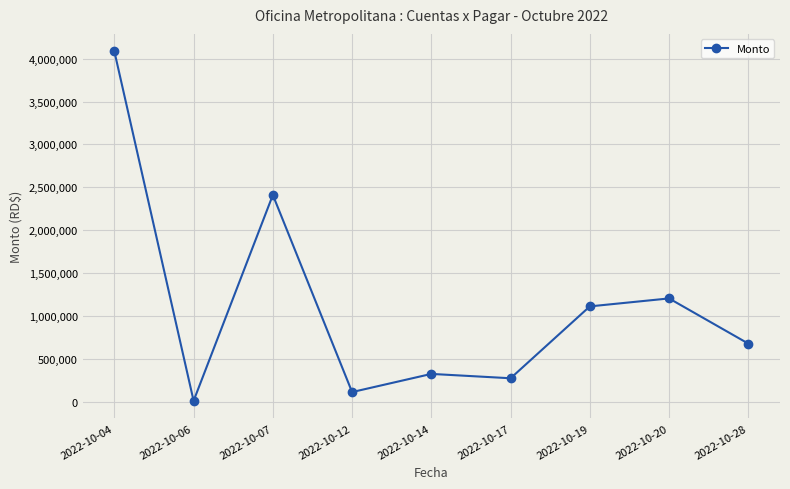

Is it true that the value at 2022-10-04 is 5976076.6?

False